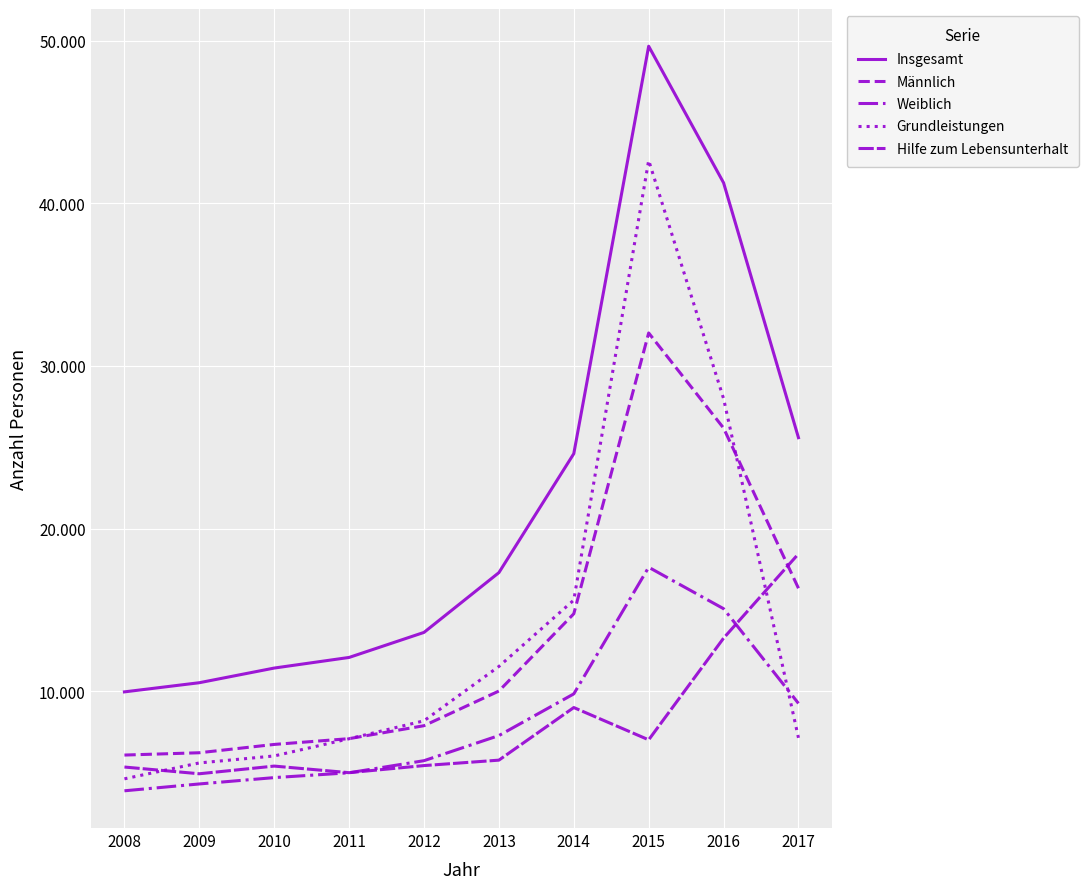

Between 2008 and 2009, which series saw the biggest shift?

Grundleistungen